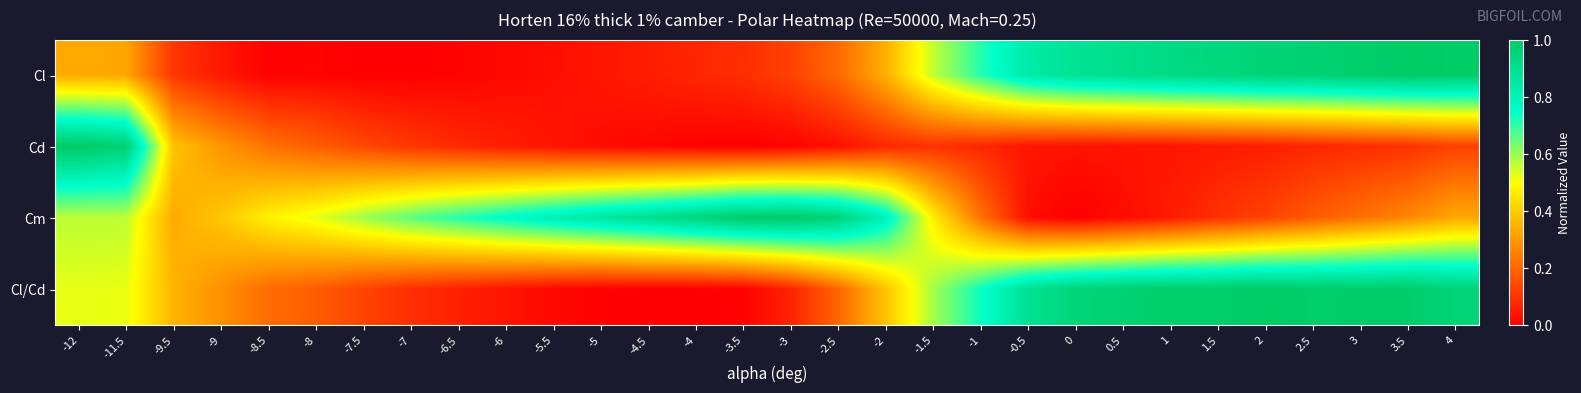

Which series has the largest range (max minus min)?

Cl